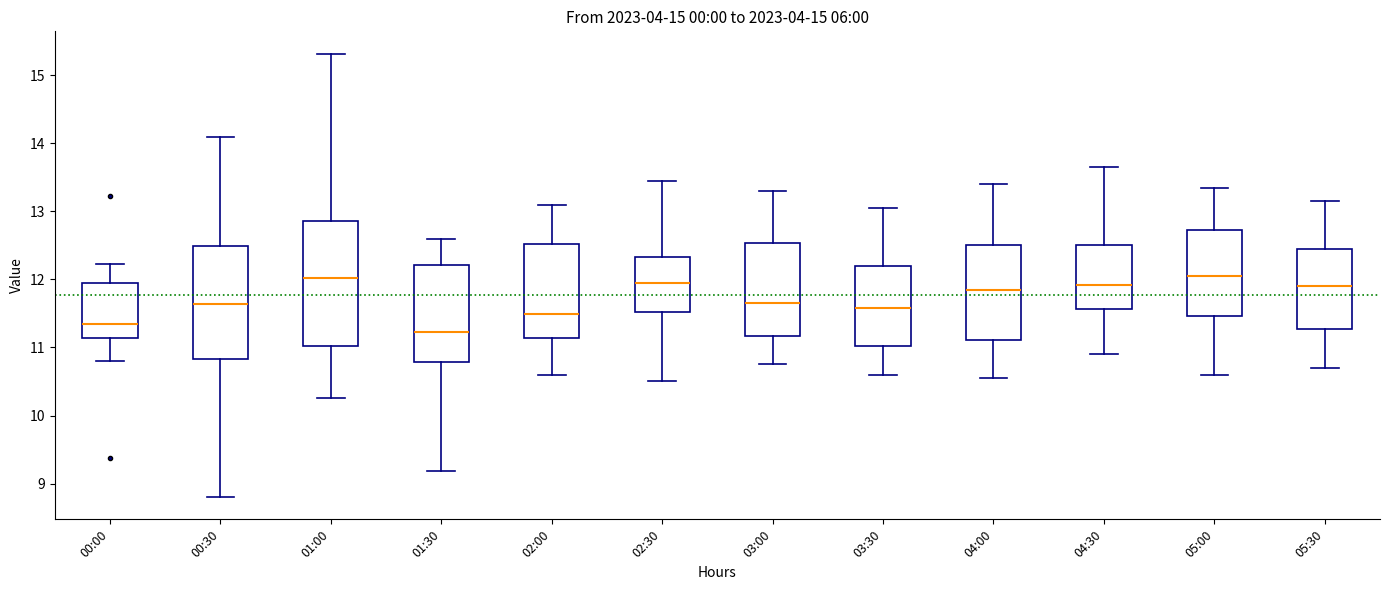

Reading left to right, transcribe this box plot: for each box, give where its median line is, the range the box spans, and where its two whiskers end, as read against the y-axis. The values are not printed on the chart, so give them approximately, as read against the axis.

00:00: median 11.3, box 11.1 to 11.9, whiskers 10.8 to 12.2
00:30: median 11.6, box 10.8 to 12.5, whiskers 8.8 to 14.1
01:00: median 12.0, box 11.0 to 12.9, whiskers 10.3 to 15.3
01:30: median 11.2, box 10.8 to 12.2, whiskers 9.2 to 12.6
02:00: median 11.5, box 11.1 to 12.5, whiskers 10.6 to 13.1
02:30: median 12.0, box 11.5 to 12.3, whiskers 10.5 to 13.5
03:00: median 11.7, box 11.2 to 12.5, whiskers 10.8 to 13.3
03:30: median 11.6, box 11.0 to 12.2, whiskers 10.6 to 13.1
04:00: median 11.9, box 11.1 to 12.5, whiskers 10.6 to 13.4
04:30: median 11.9, box 11.6 to 12.5, whiskers 10.9 to 13.7
05:00: median 12.1, box 11.5 to 12.7, whiskers 10.6 to 13.4
05:30: median 11.9, box 11.3 to 12.5, whiskers 10.7 to 13.2